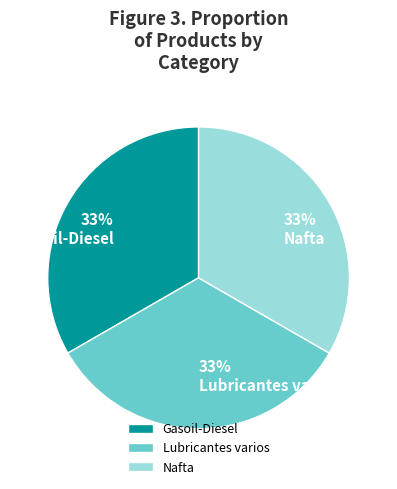

Do Gasoil-Diesel and Lubricantes varios together represent more than half of the pie?

Yes